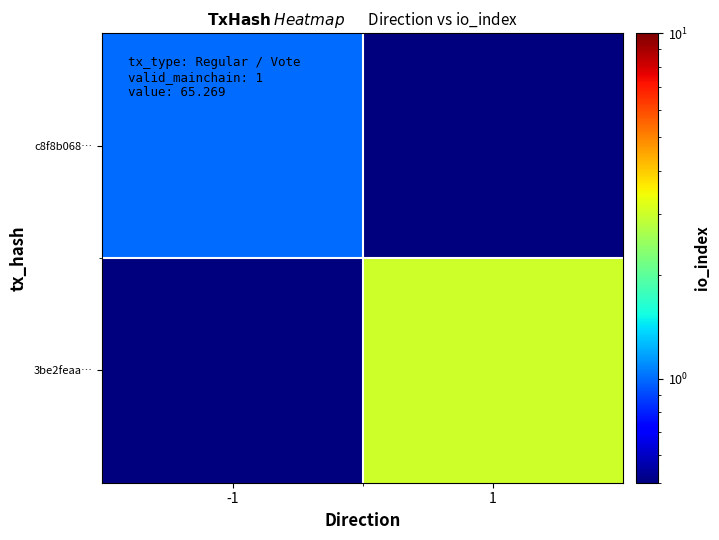

Between -1 and 1, which series saw the biggest shift?

3be2feaa…